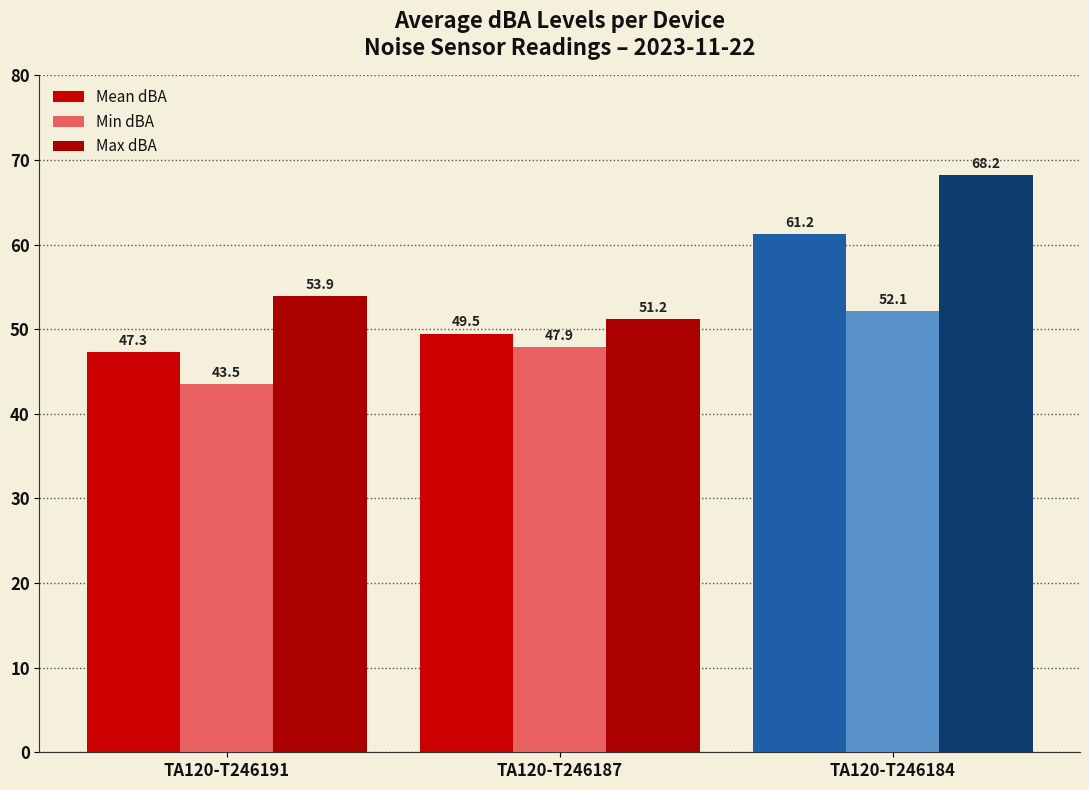

At which label does Mean dBA first exceed 49?

TA120-T246187